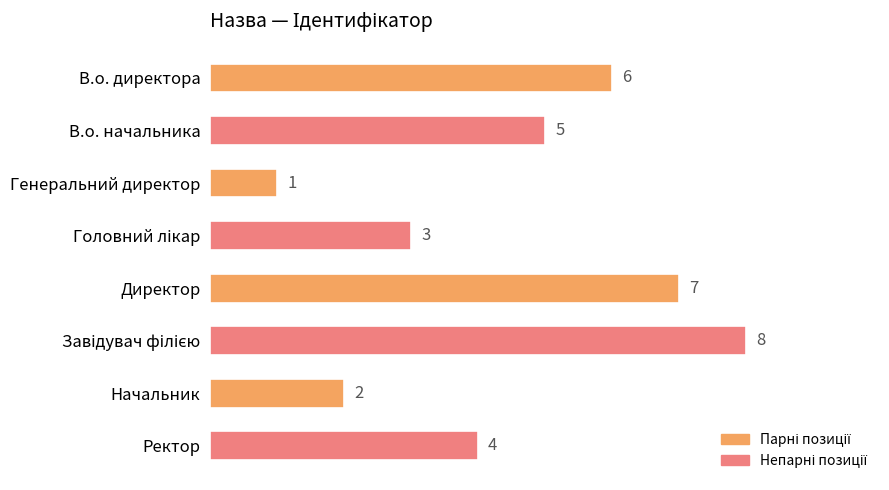

How many values are between 3 and 7?

5